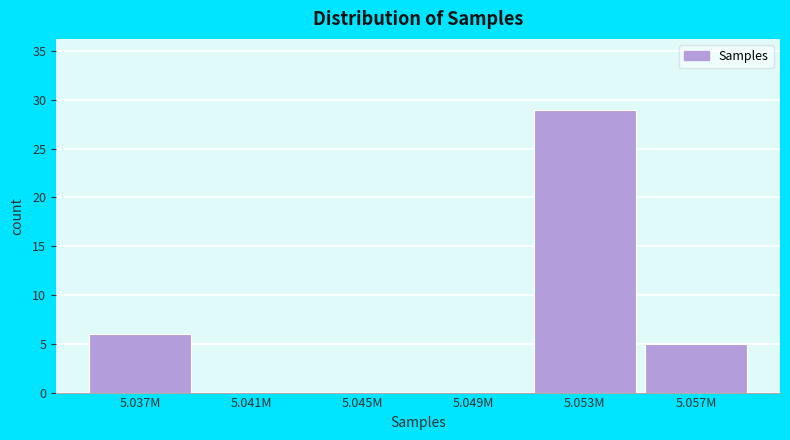

Reading left to right, list all the values displayed in this chart.

5.037M=6	5.041M=0	5.045M=0	5.049M=0	5.053M=29	5.057M=5